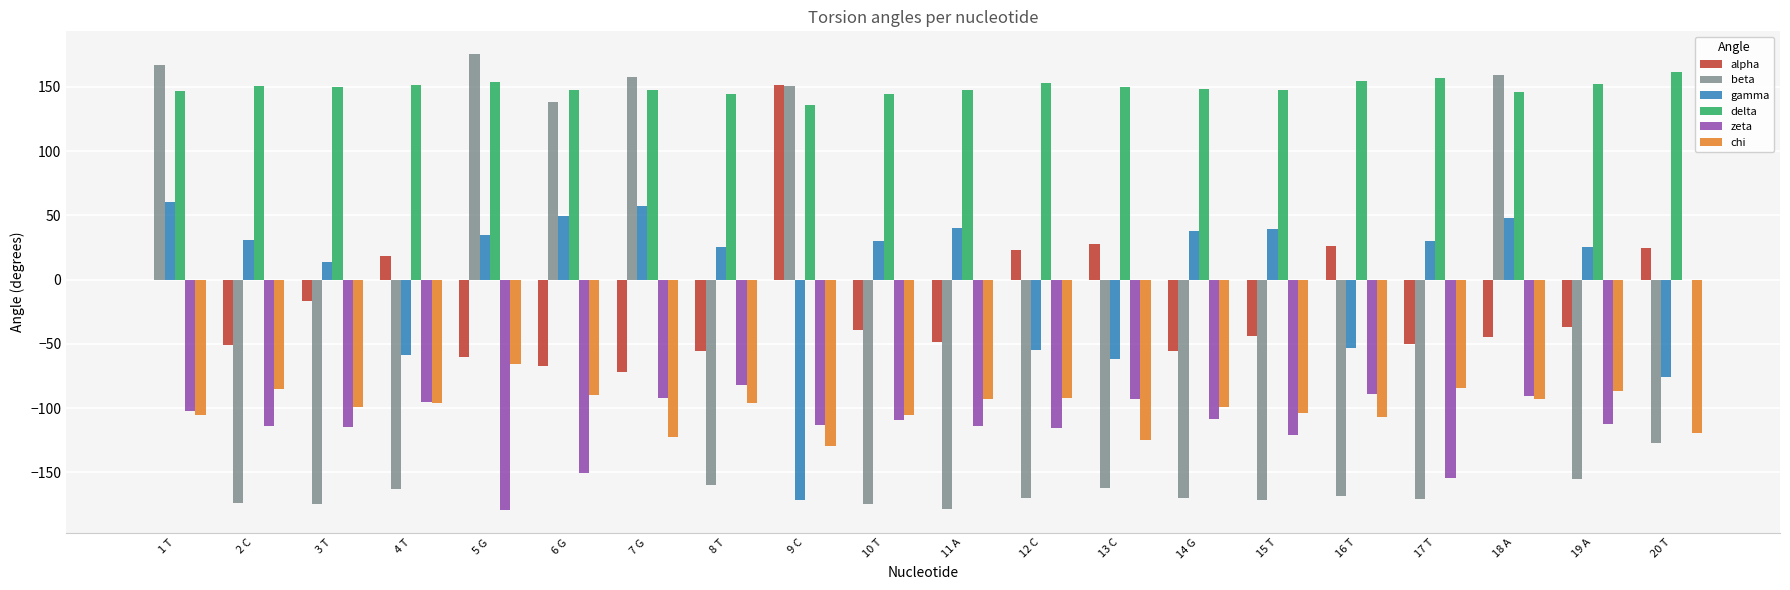

What is the sum of the alpha values at 16 T and 12 C?

48.9